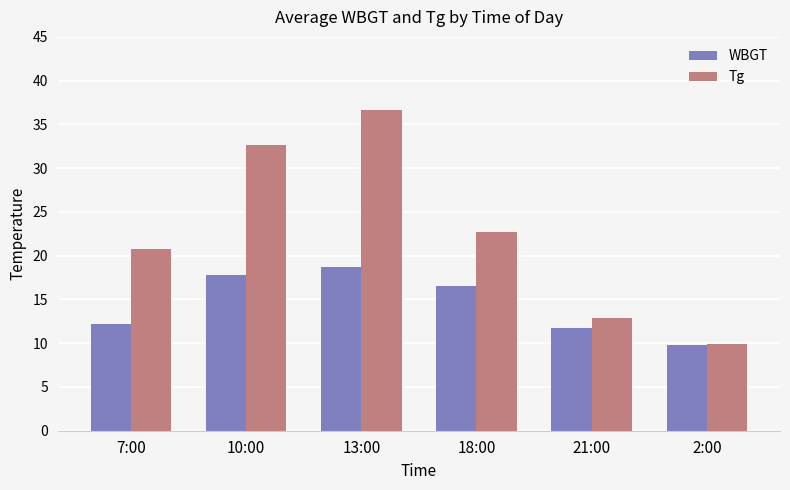

Which series has the widest spread of values?

Tg